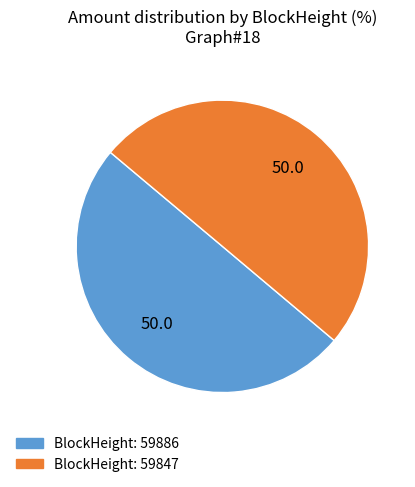

Which slice is the largest?

59847